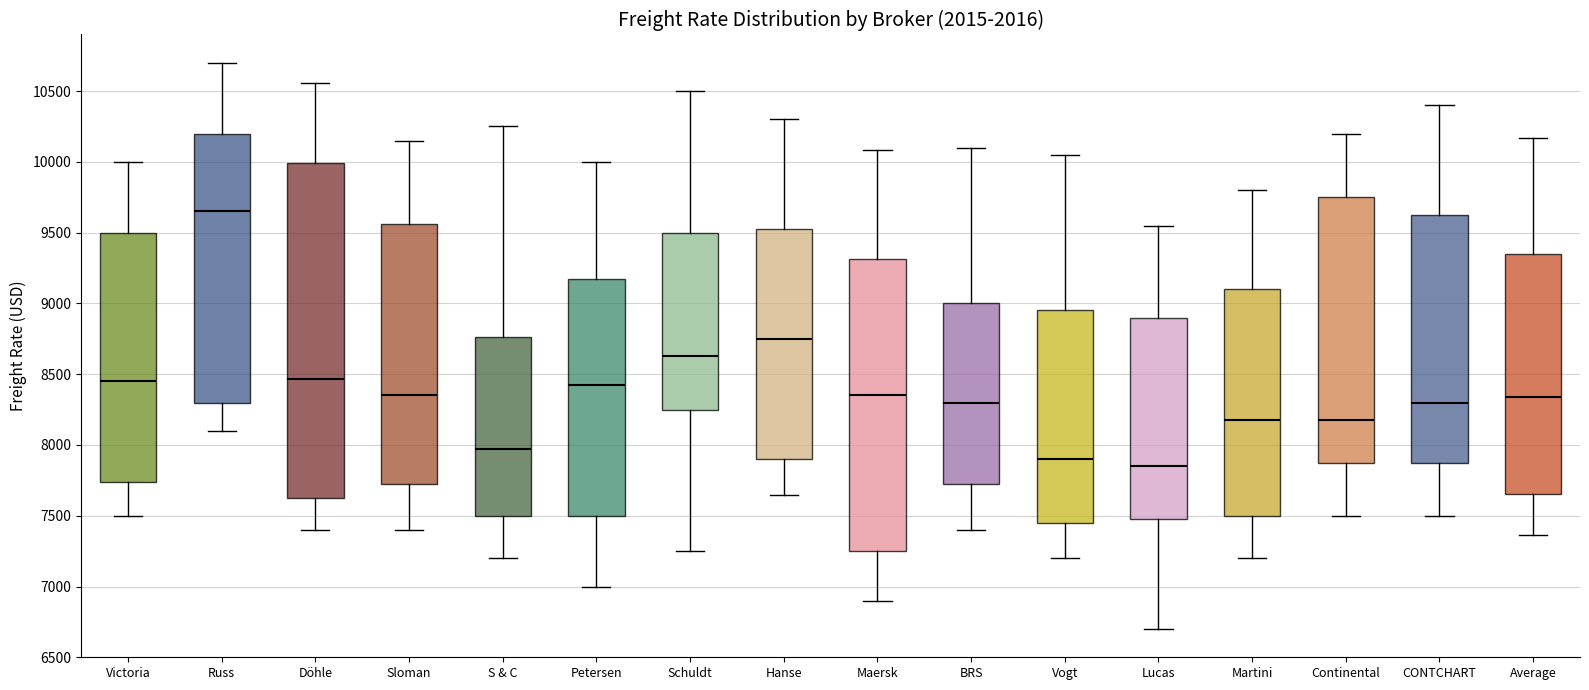

Reading left to right, transcribe this box plot: for each box, give where its median line is, the range the box spans, and where its two whiskers end, as read against the y-axis. The values are not printed on the chart, so give them approximately, as read against the axis.

Victoria: median 8450, box 7750 to 9500, whiskers 7500 to 10000
Russ: median 9650, box 8300 to 10200, whiskers 8100 to 10700
Döhle: median 8450, box 7600 to 10000, whiskers 7400 to 10550
Sloman: median 8350, box 7750 to 9550, whiskers 7400 to 10150
S & C: median 8000, box 7500 to 8750, whiskers 7200 to 10250
Petersen: median 8450, box 7500 to 9200, whiskers 7000 to 10000
Schuldt: median 8650, box 8250 to 9500, whiskers 7250 to 10500
Hanse: median 8750, box 7900 to 9550, whiskers 7650 to 10300
Maersk: median 8350, box 7250 to 9300, whiskers 6900 to 10100
BRS: median 8300, box 7750 to 9000, whiskers 7400 to 10100
Vogt: median 7900, box 7450 to 8950, whiskers 7200 to 10050
Lucas: median 7850, box 7500 to 8900, whiskers 6700 to 9550
Martini: median 8200, box 7500 to 9100, whiskers 7200 to 9800
Continental: median 8200, box 7900 to 9750, whiskers 7500 to 10200
CONTCHART: median 8300, box 7900 to 9650, whiskers 7500 to 10400
Average: median 8350, box 7650 to 9350, whiskers 7350 to 10150